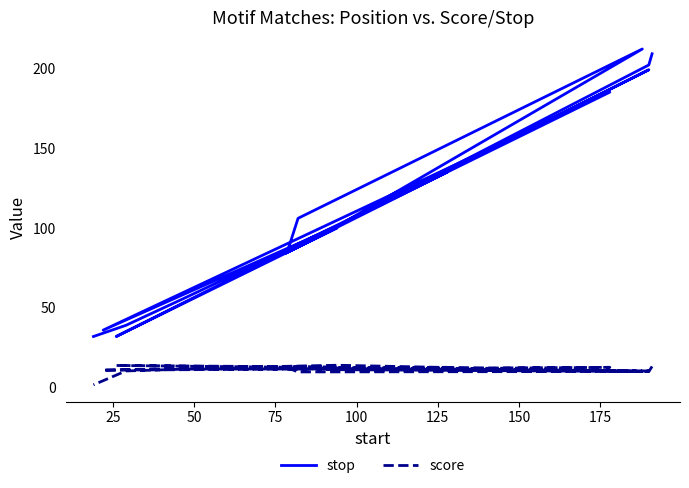

The score series shows 9.7 at 125. True or false?

False